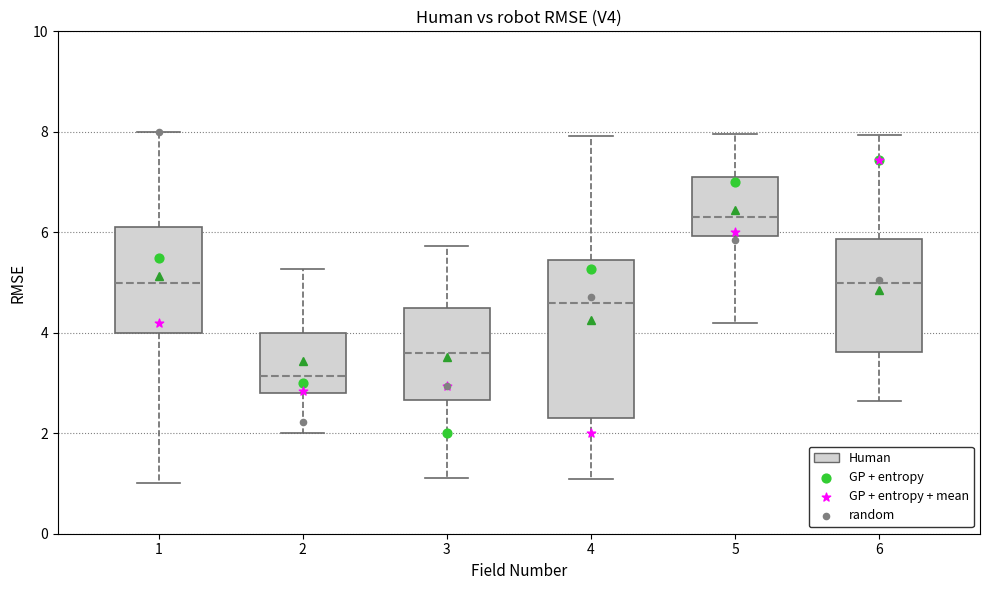

Which box is the tallest, from its lower edge to its upper edge?

4